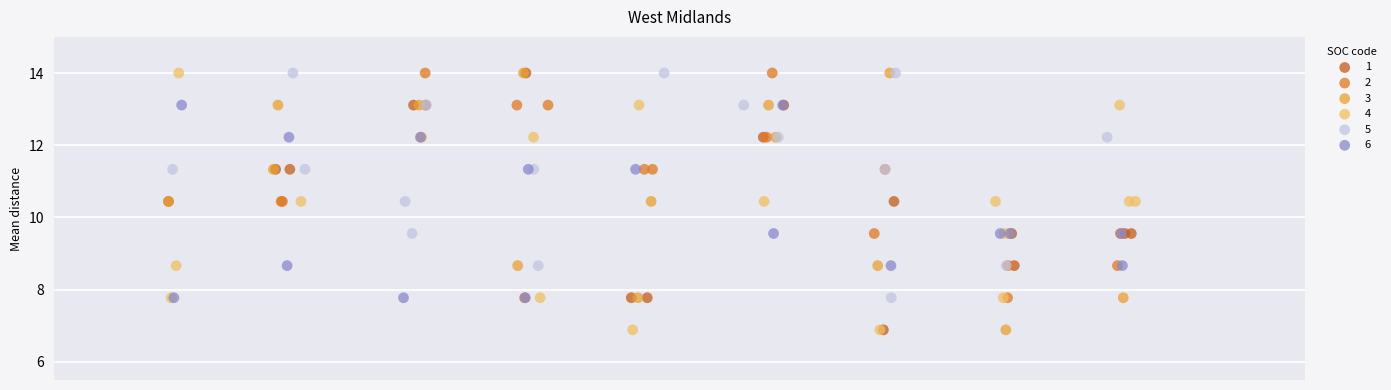

What are all the series names shown in the legend?

1, 2, 3, 4, 5, 6